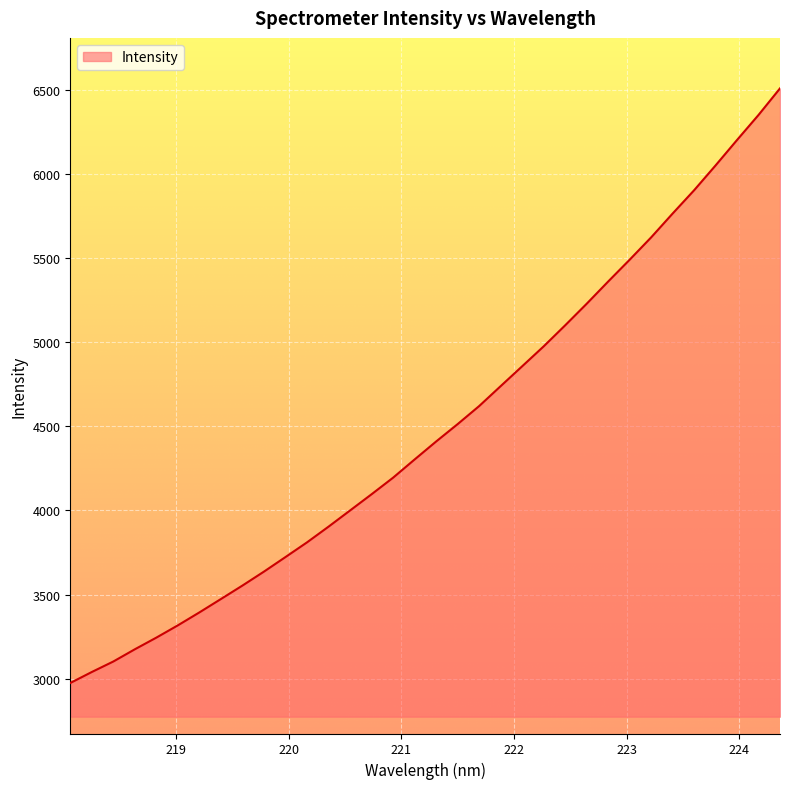

What is the difference between the maximum and minimum values?

3532.6